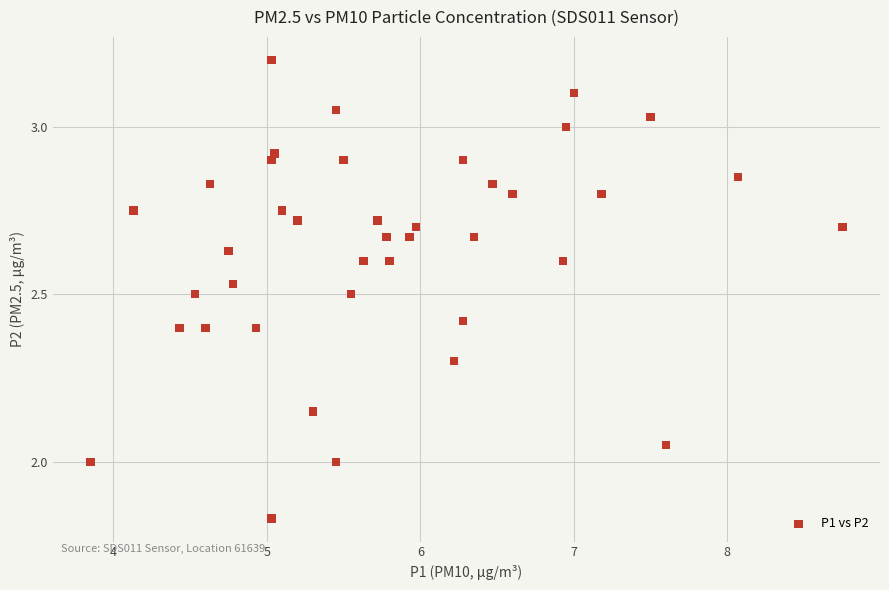

What is the range of Y values (max minus min)?

1.4